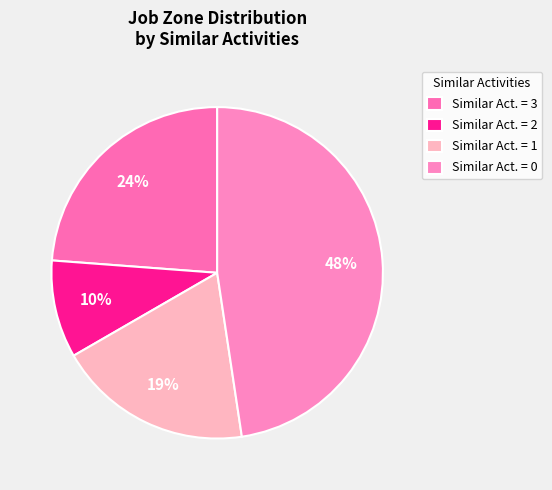

Rank the categories by value from highest to lowest.

Similar Act. = 0, Similar Act. = 3, Similar Act. = 1, Similar Act. = 2